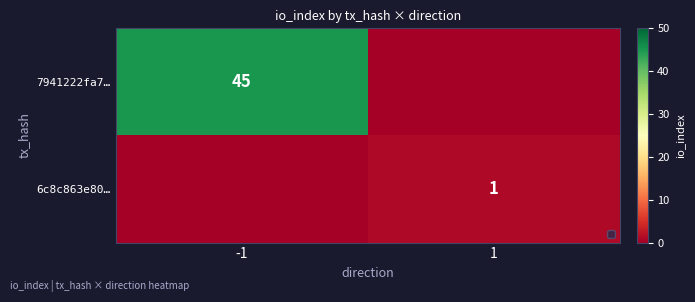

Which category has the lowest value across all series?

1